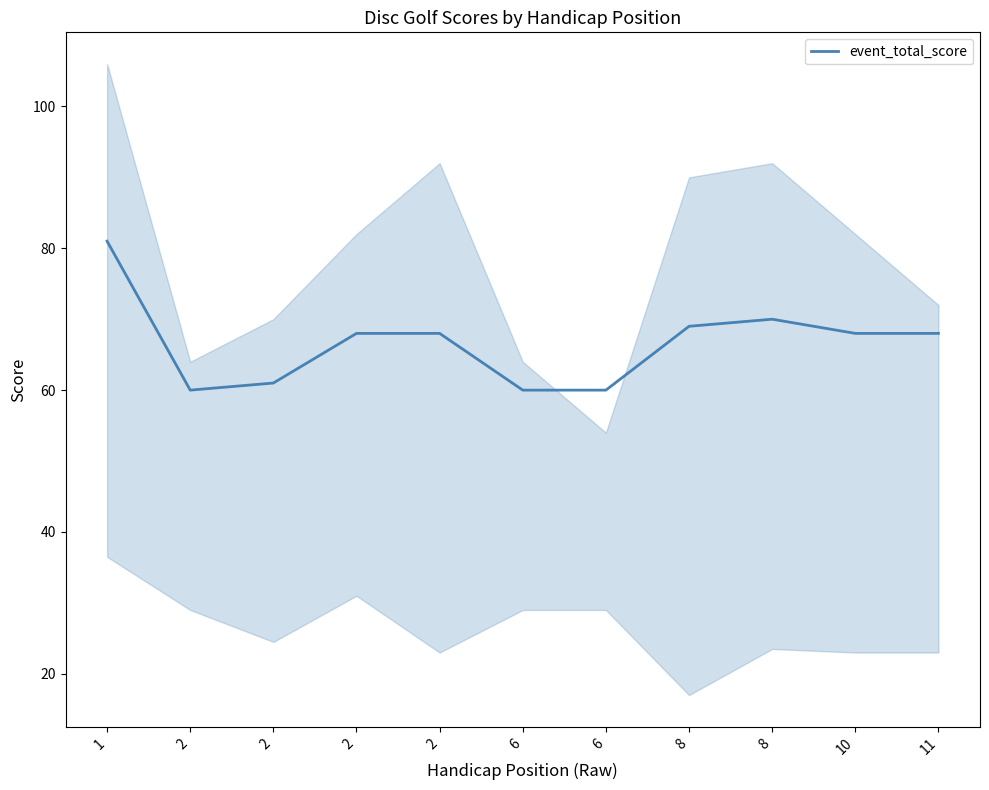

Which label corresponds to the smallest value in the chart?

2